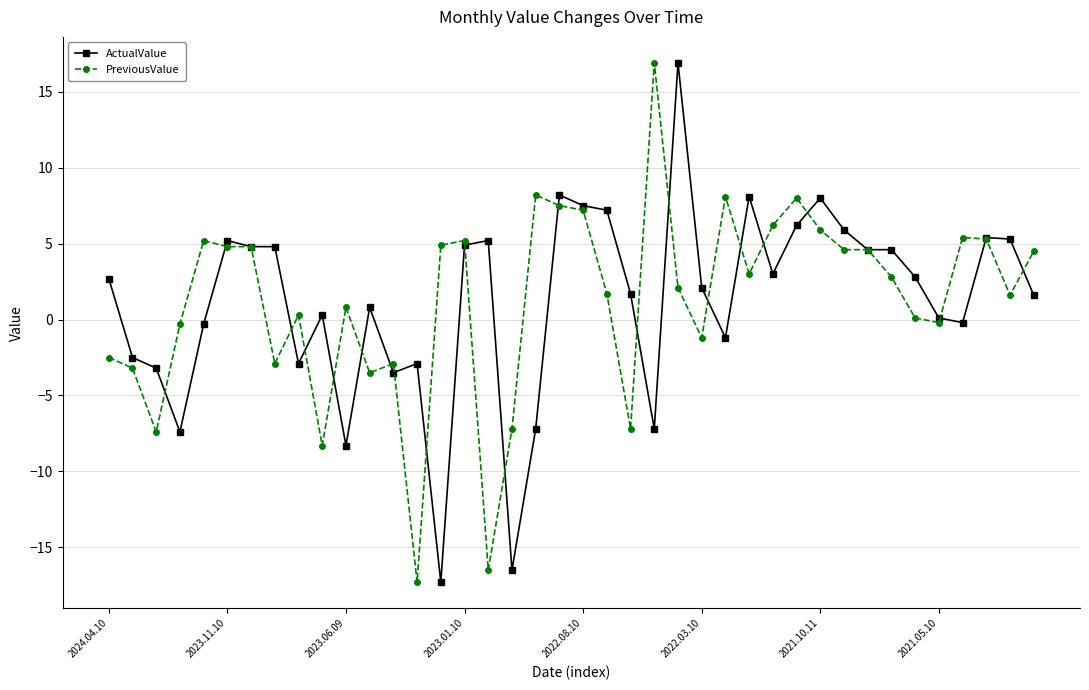

What are all the series names shown in the legend?

ActualValue, PreviousValue